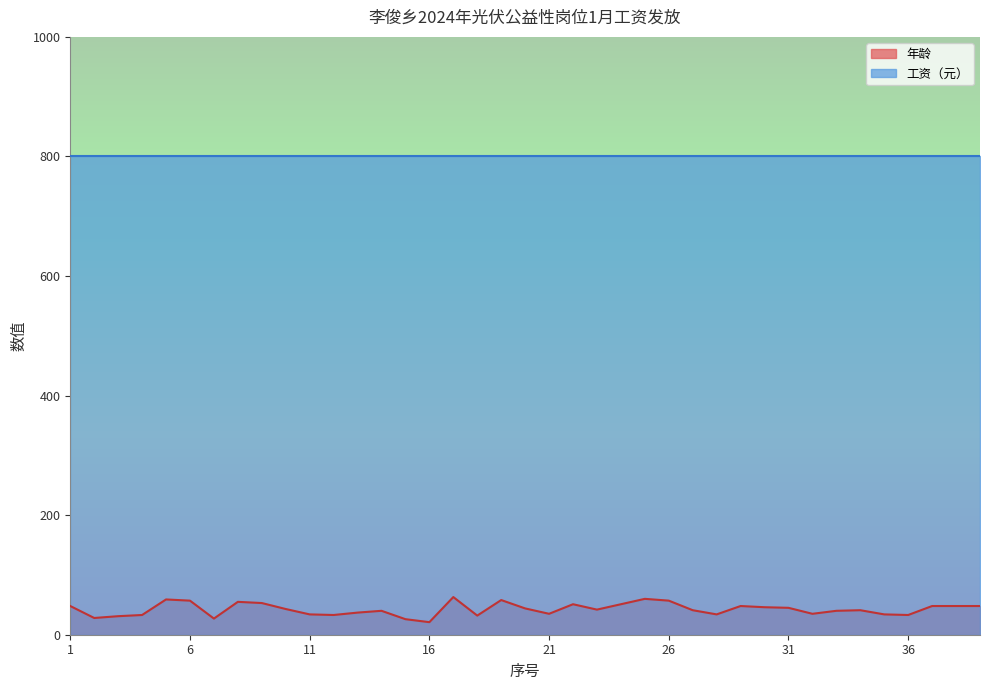

What value does the data have at 27, to the nearest 10?

40